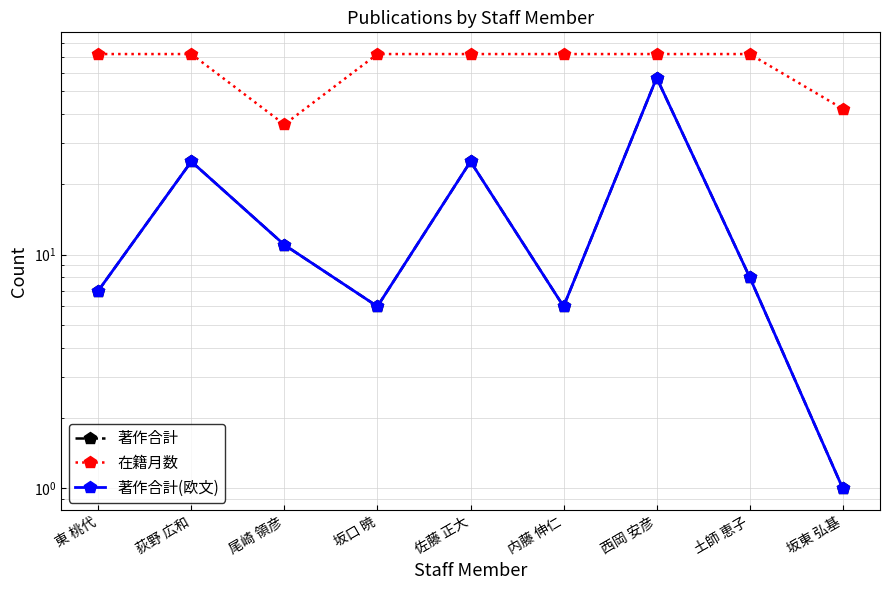

Reading left to right, transcribe all the data shown in this chart.

著作合計: 東 桃代=7	荻野 広和=25	尾崎 領彦=11	坂口 暁=6	佐藤 正大=25	内藤 伸仁=6	西岡 安彦=57	土師 恵子=8	坂東 弘基=1
在籍月数: 東 桃代=72	荻野 広和=72	尾崎 領彦=36	坂口 暁=72	佐藤 正大=72	内藤 伸仁=72	西岡 安彦=72	土師 恵子=72	坂東 弘基=42
著作合計(欧文): 東 桃代=7	荻野 広和=25	尾崎 領彦=11	坂口 暁=6	佐藤 正大=25	内藤 伸仁=6	西岡 安彦=57	土師 恵子=8	坂東 弘基=1